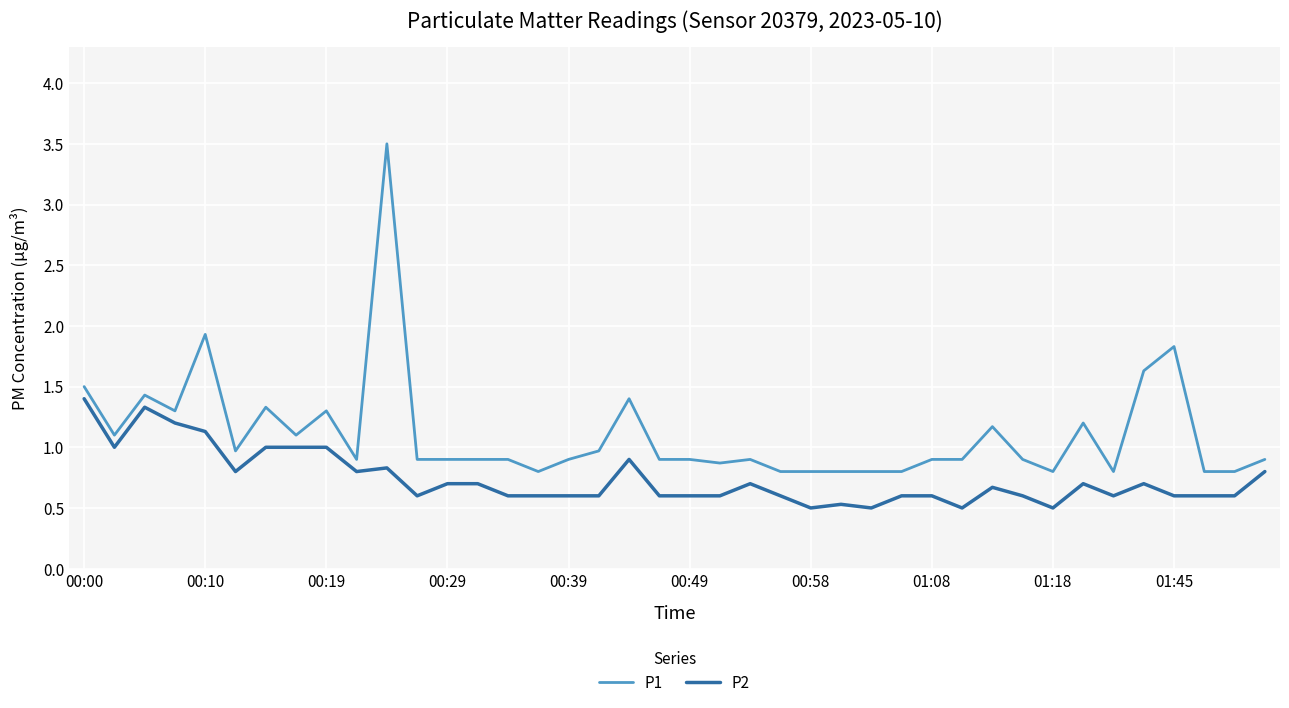

Reading left to right, what are all the values shown in this chart?

P1: 1.5	1.1	1.4	1.3	1.9	1.0	1.3	1.1	1.3	0.9	3.5	0.9	0.9	0.9	0.9	0.8	0.9	1.0	1.4	0.9	0.9	0.9	0.9	0.8	0.8	0.8	0.8	0.8	0.9	0.9	1.2	0.9	0.8	1.2	0.8	1.6	1.8	0.8	0.8	0.9
P2: 1.4	1.0	1.3	1.2	1.1	0.8	1.0	1.0	1.0	0.8	0.8	0.6	0.7	0.7	0.6	0.6	0.6	0.6	0.9	0.6	0.6	0.6	0.7	0.6	0.5	0.5	0.5	0.6	0.6	0.5	0.7	0.6	0.5	0.7	0.6	0.7	0.6	0.6	0.6	0.8